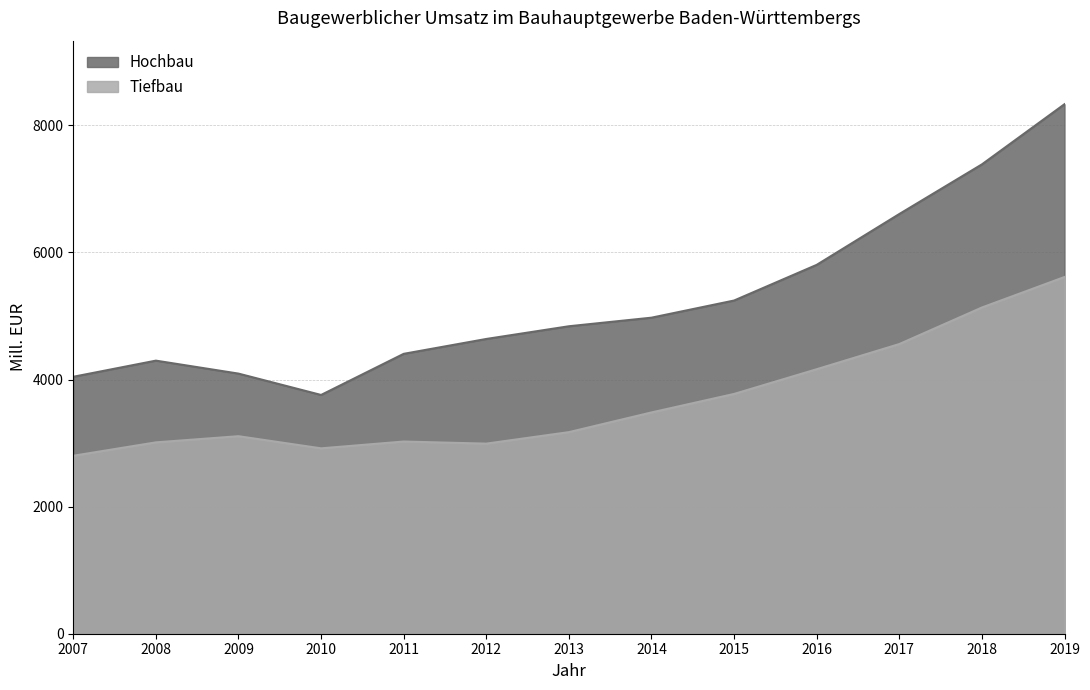

What is the value of the Hochbau point at the 4th from the left?

3757